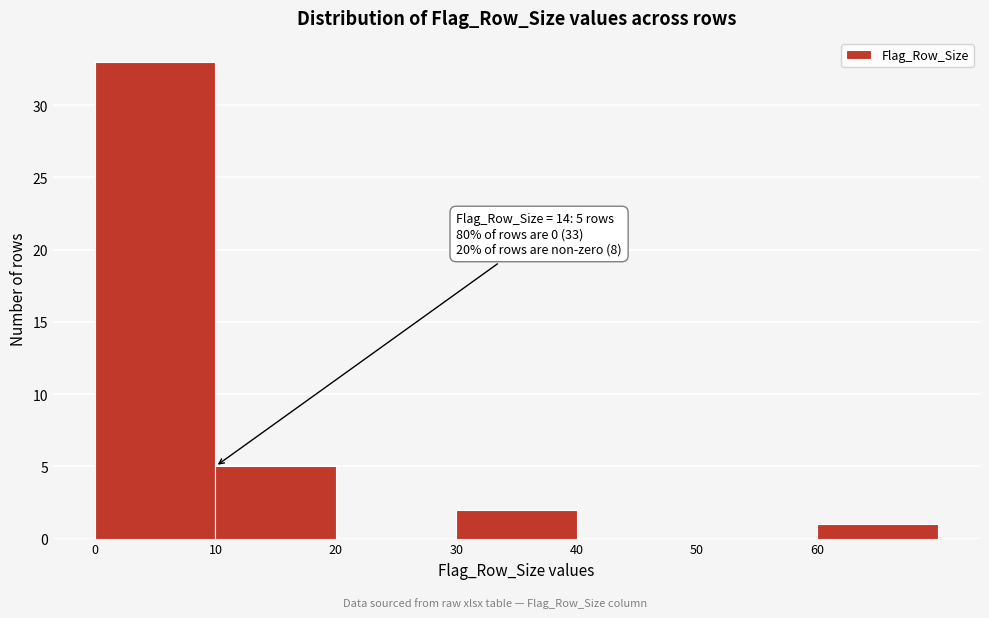

Over which range of the x-axis is the bar tallest?

0 to 10